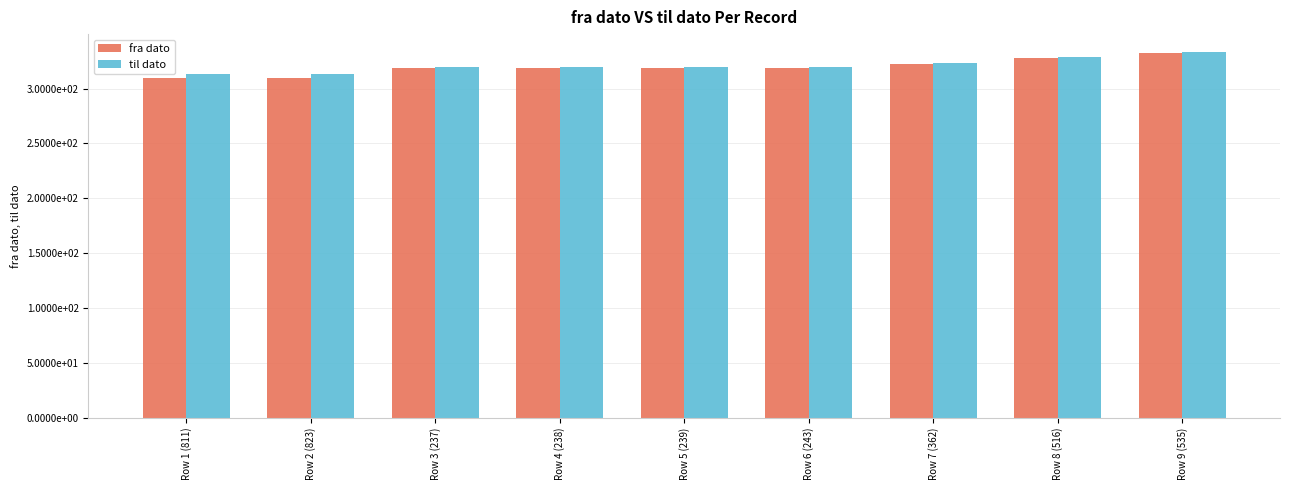

What are all the series names shown in the legend?

fra dato, til dato